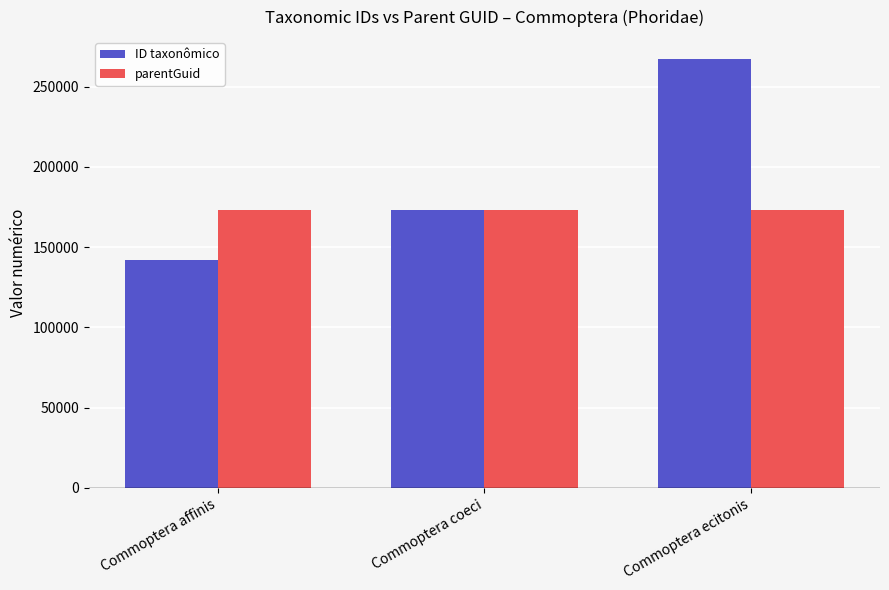

Reading left to right, list all the values displayed in this chart.

ID taxonômico: Commoptera affinis=141747	Commoptera coeci=173289	Commoptera ecitonis=267502
parentGuid: Commoptera affinis=173159	Commoptera coeci=173159	Commoptera ecitonis=173159